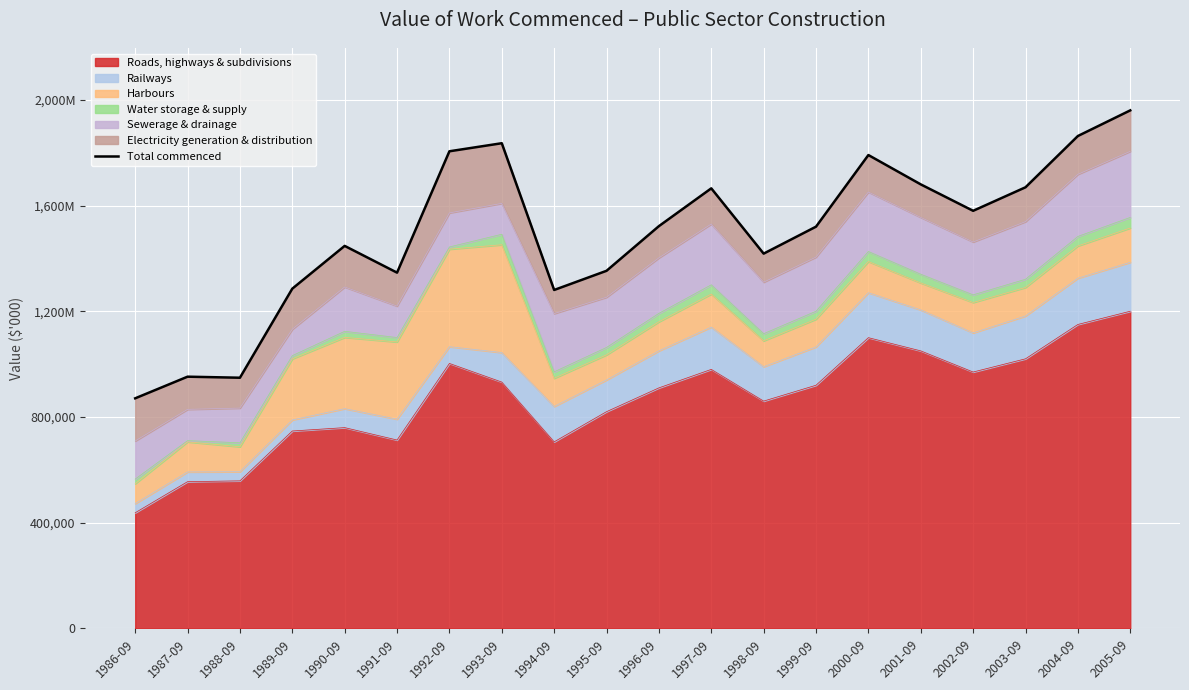

Rank the categories by value from highest to lowest.

2005-09, 2004-09, 1993-09, 1992-09, 2000-09, 2001-09, 2003-09, 1997-09, 2002-09, 1996-09, 1999-09, 1990-09, 1998-09, 1995-09, 1991-09, 1989-09, 1994-09, 1987-09, 1988-09, 1986-09